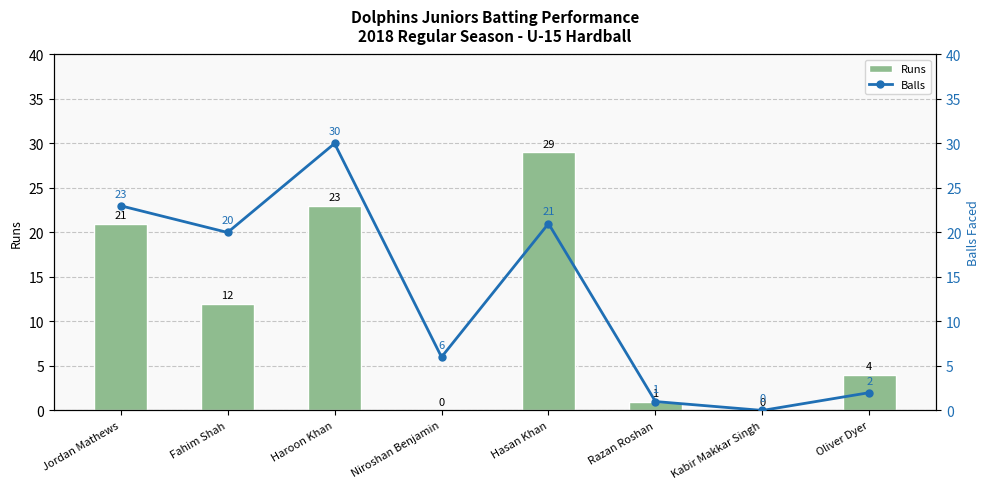

List the series in order of their overall mean, highest first.

Balls, Runs